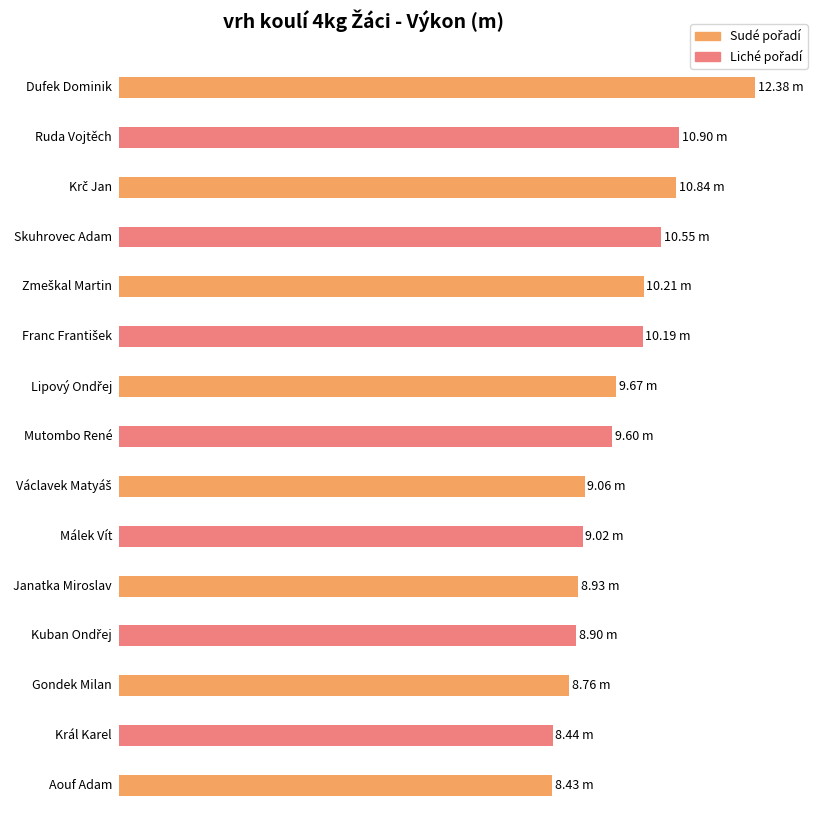

List the labels in order of value, largest first.

Dufek Dominik, Ruda Vojtěch, Krč Jan, Skuhrovec Adam, Zmeškal Martin, Franc František, Lipový Ondřej, Mutombo René, Václavek Matyáš, Málek Vít, Janatka Miroslav, Kuban Ondřej, Gondek Milan, Král Karel, Aouf Adam